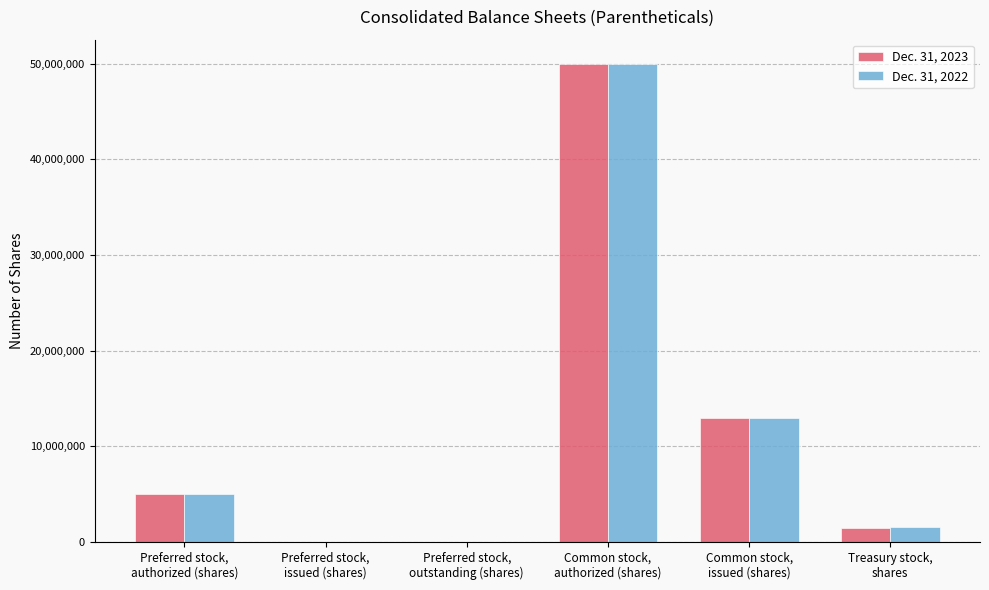

Reading left to right, list all the values displayed in this chart.

Dec. 31, 2023: 5000000	0	0	50000000	12979414	1462641
Dec. 31, 2022: 5000000	0	0	50000000	12979414	1556875